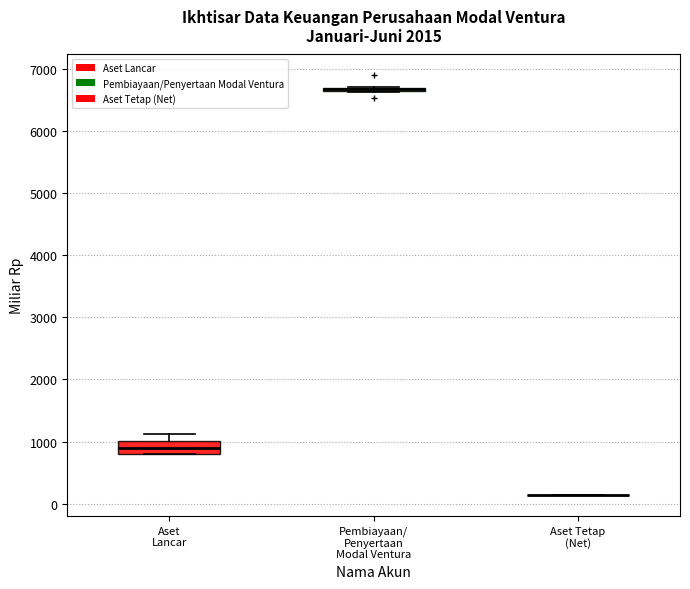

Which box is the tallest, from its lower edge to its upper edge?

Aset Lancar